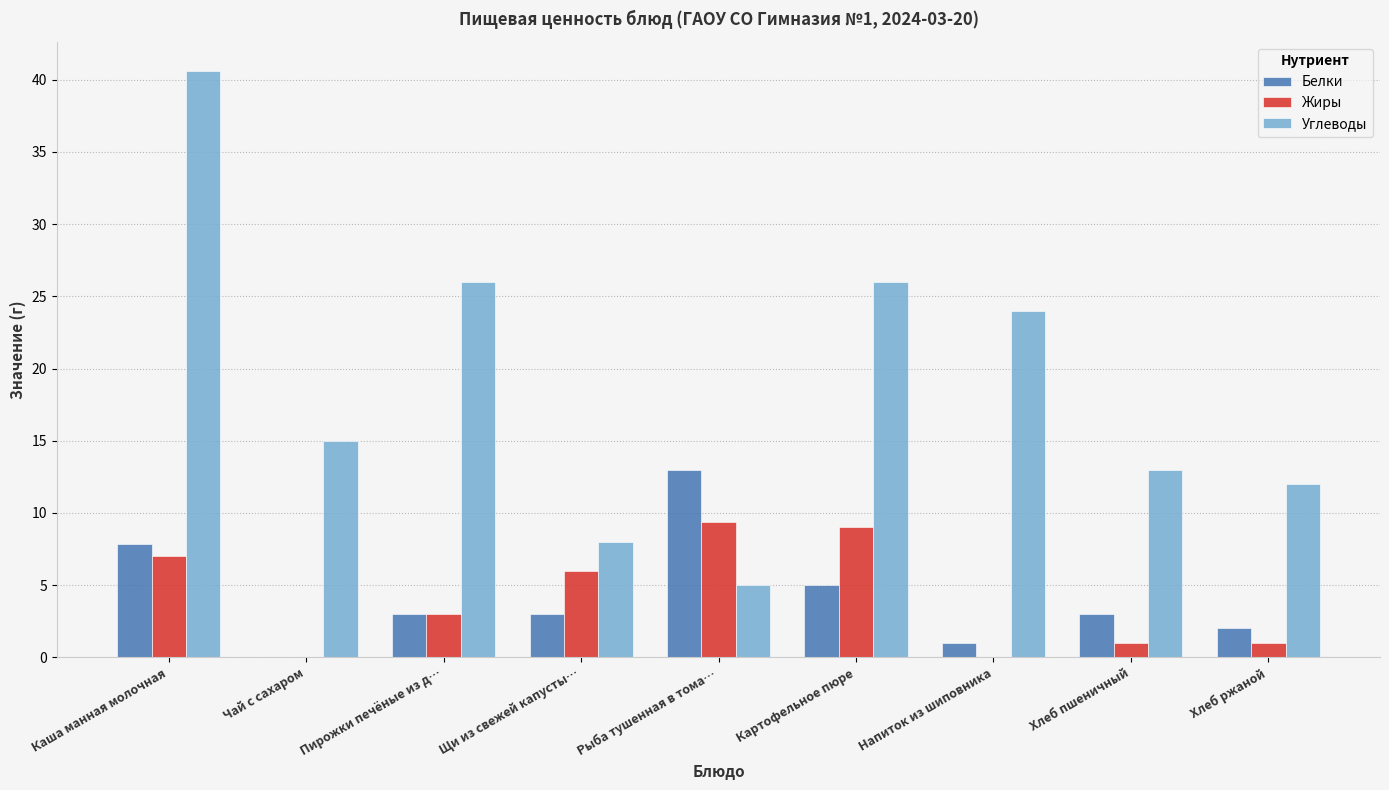

Which category has the highest value in the Углеводы series?

Каша манная молочная